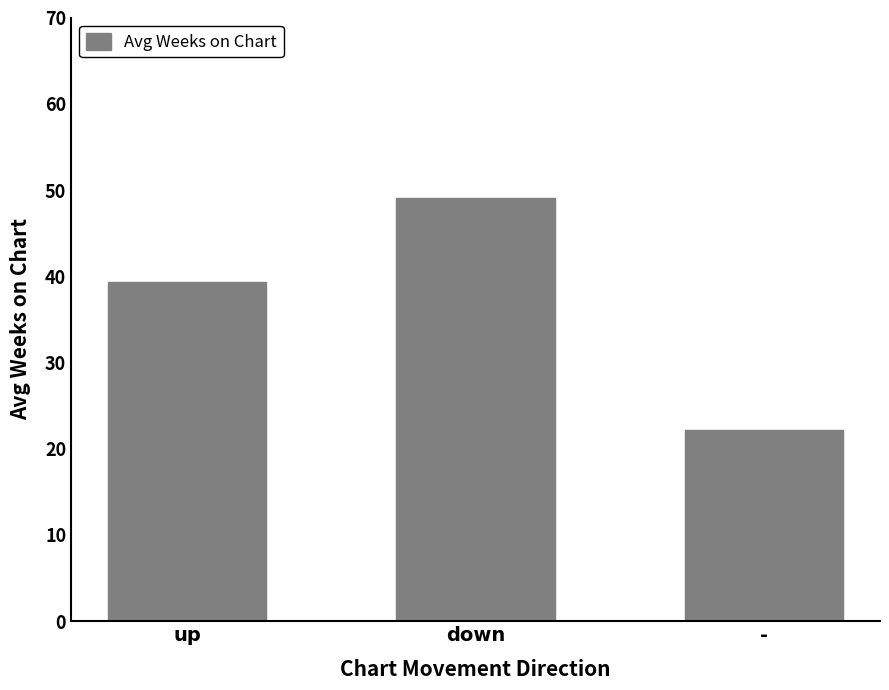

Count the number of categories in the chart.

3